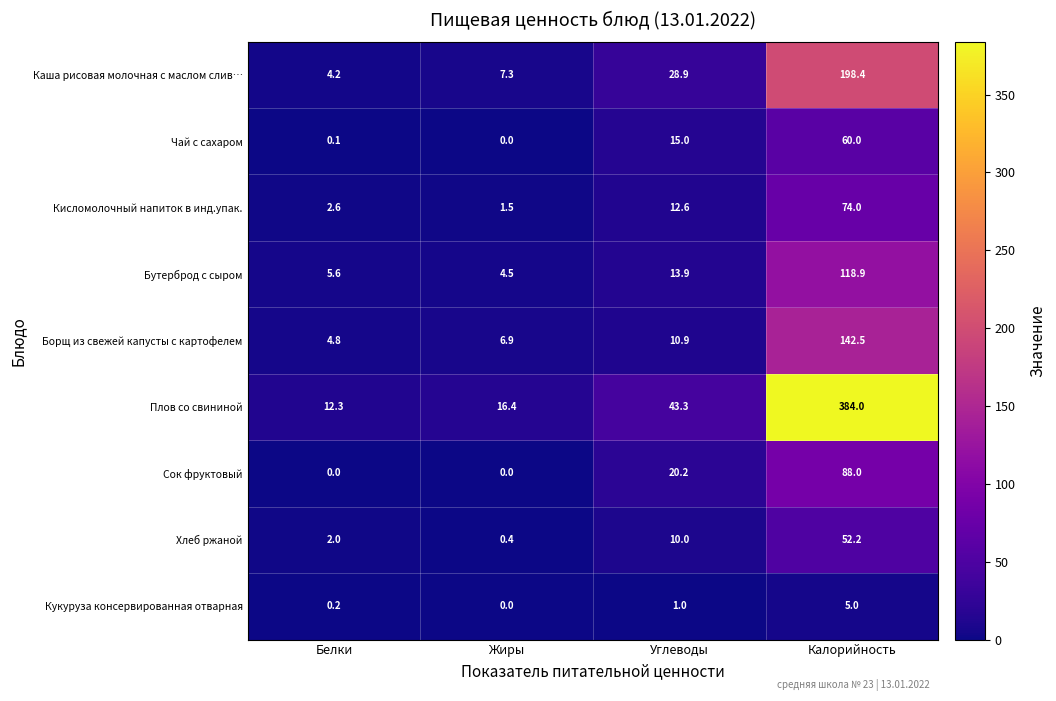

How many series are shown in this chart?

9